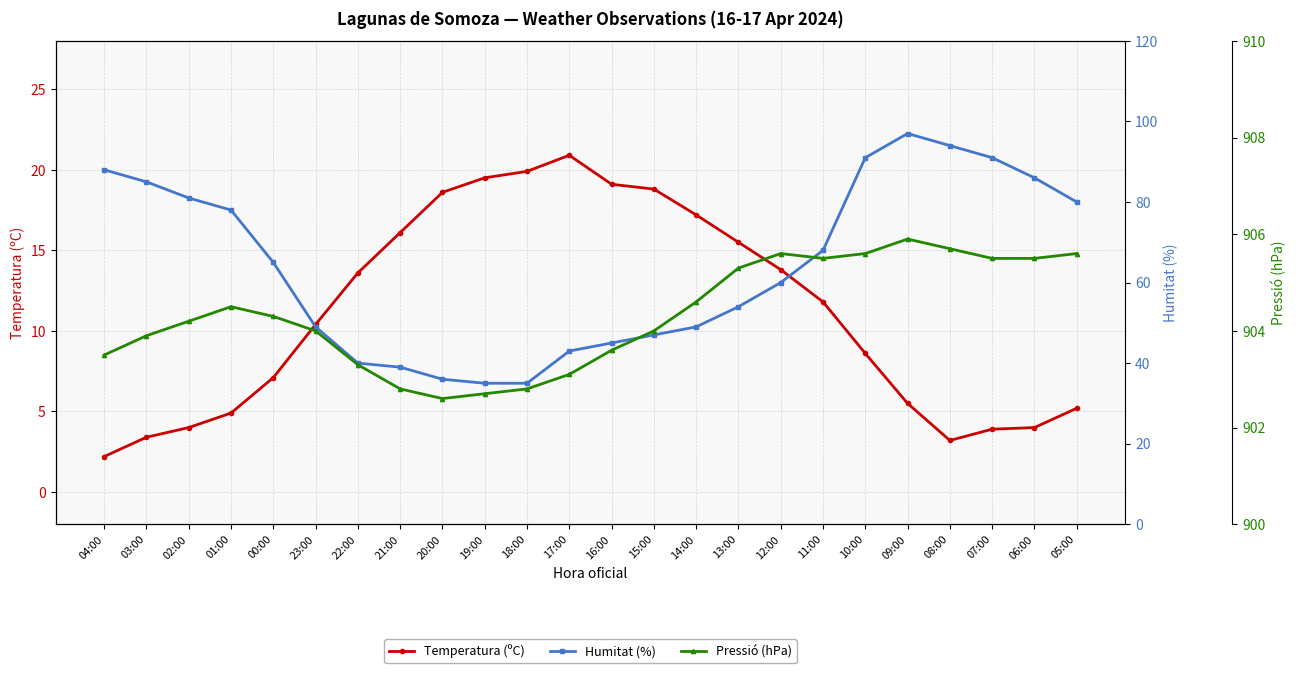

Is it true that Temperatura (ºC) equals 4.0 at 02:00?

True